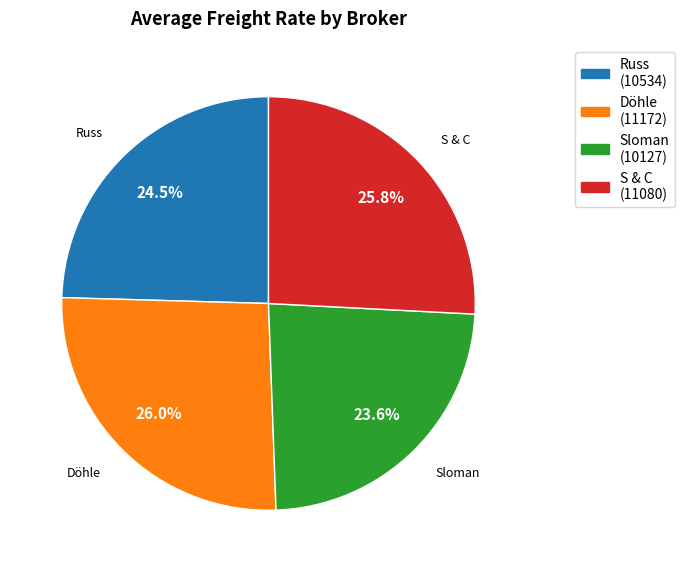

Which slice is the smallest?

Sloman